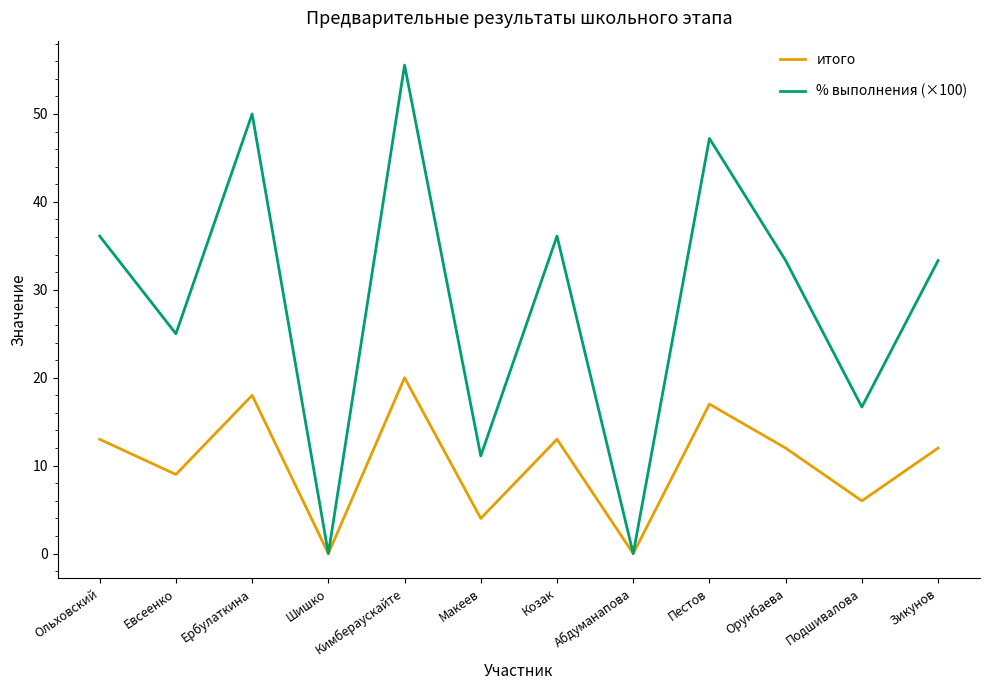

At which category does the chart reach its peak across all series?

Кимбераускайте